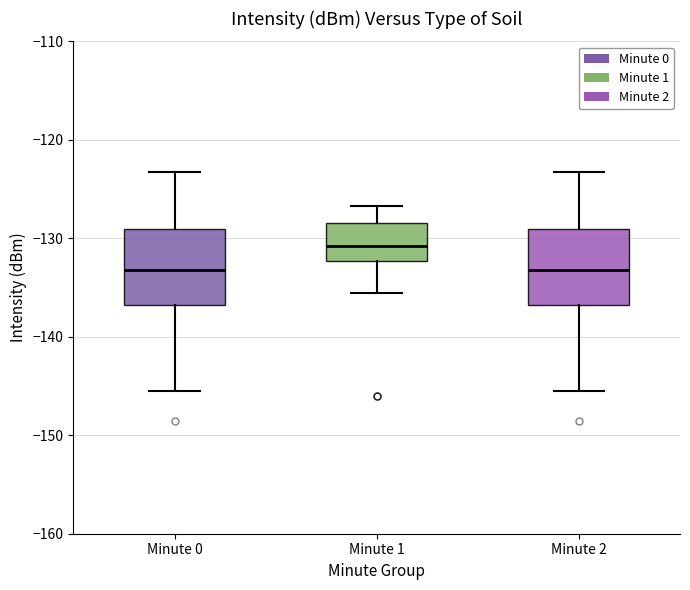

Where is the lower edge of the box for Minute 2 on the y-axis? The values are not printed on the chart, so give them approximately, as read against the axis.

-137